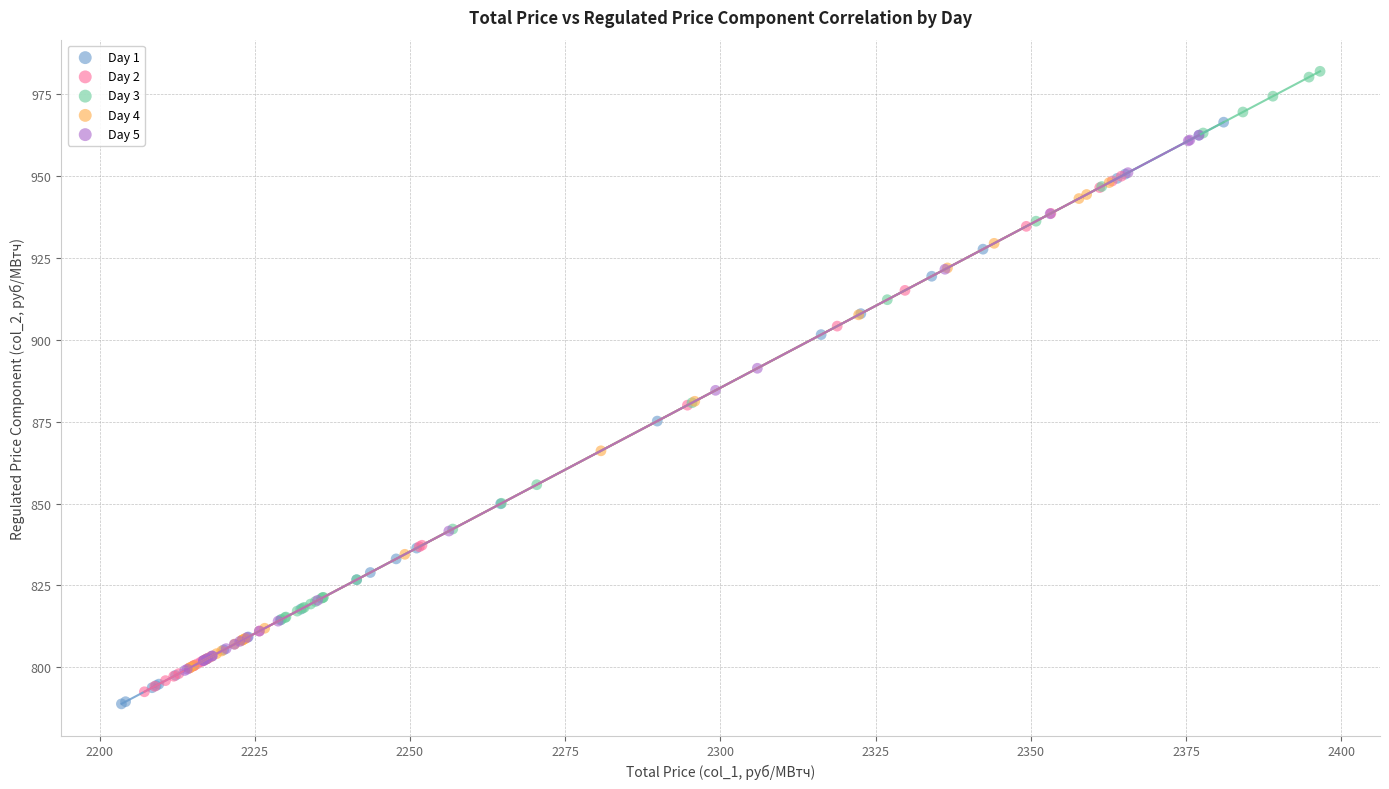

Which series reaches the maximum Y coordinate?

Day 3